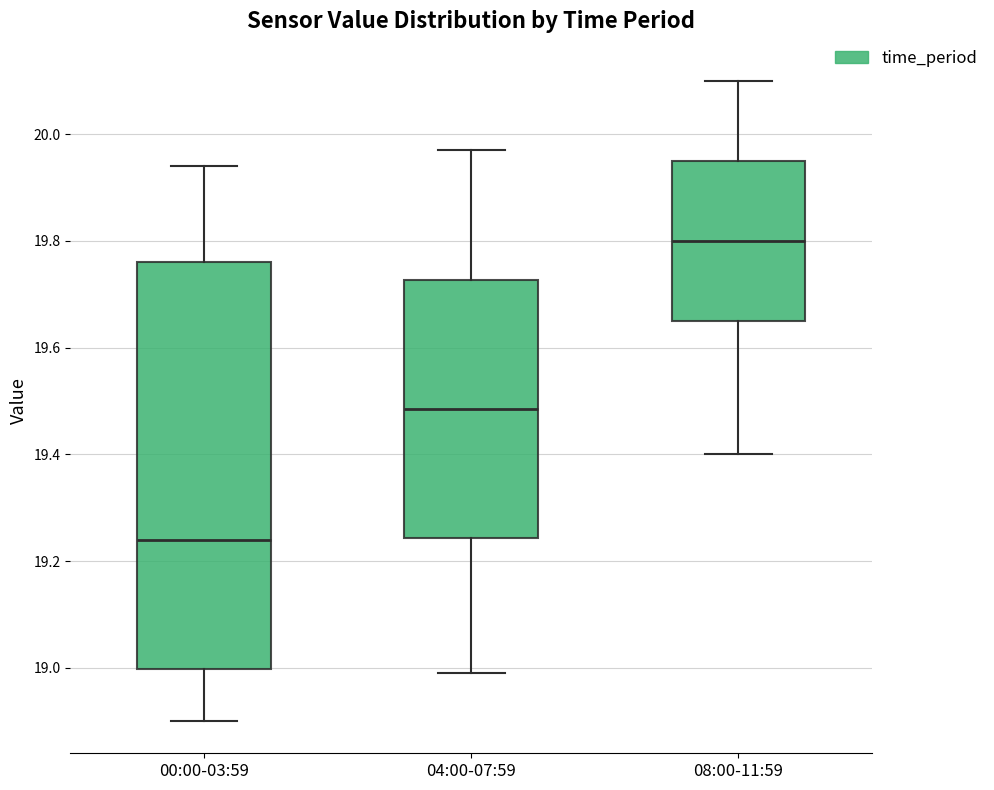

Where does the lower whisker of the box for 04:00-07:59 end on the y-axis? The values are not printed on the chart, so give them approximately, as read against the axis.

19.00